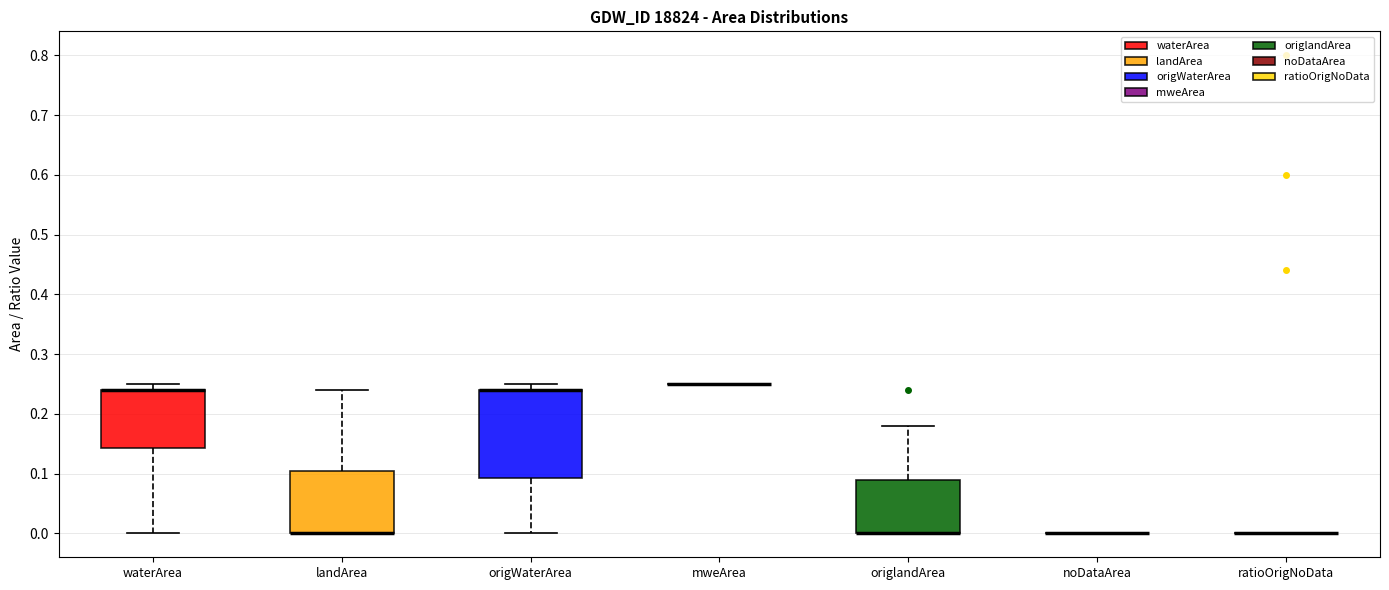

Which box is the tallest, from its lower edge to its upper edge?

origWaterArea